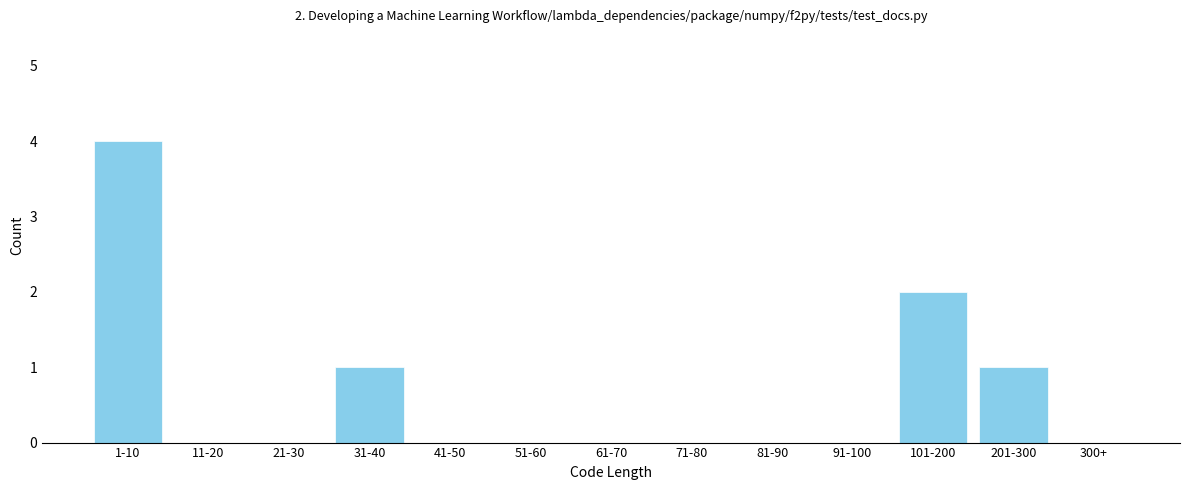

Reading left to right, transcribe all the data shown in this chart.

1-10=4	11-20=0	21-30=0	31-40=1	41-50=0	51-60=0	61-70=0	71-80=0	81-90=0	91-100=0	101-200=2	201-300=1	300+=0